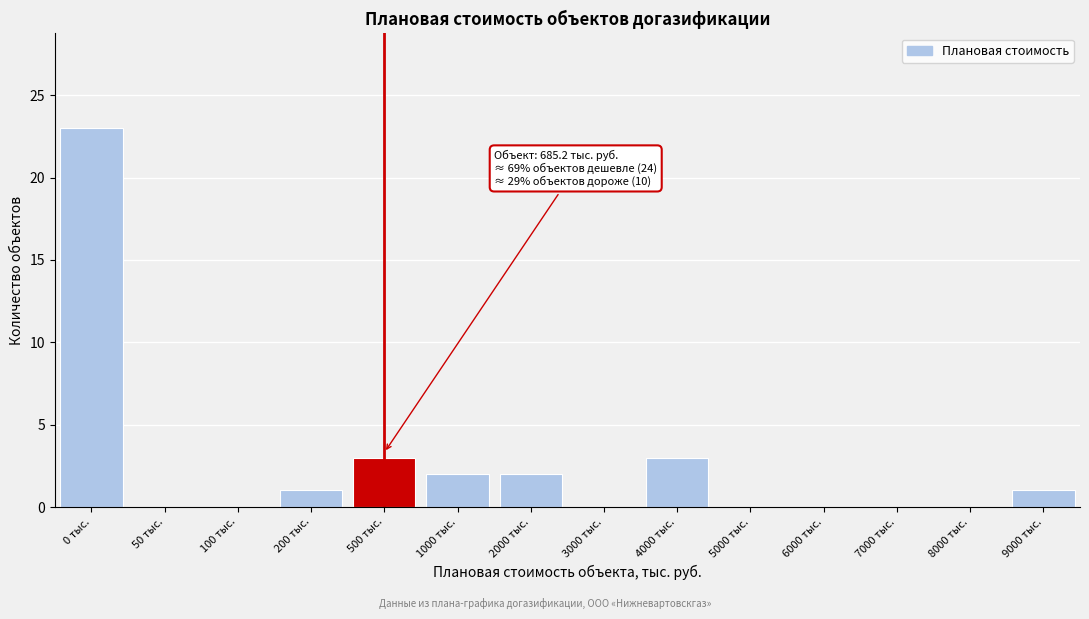

Reading left to right, transcribe all the data shown in this chart.

0 тыс.=23	50 тыс.=0	100 тыс.=0	200 тыс.=1	500 тыс.=3	1000 тыс.=2	2000 тыс.=2	3000 тыс.=0	4000 тыс.=3	5000 тыс.=0	6000 тыс.=0	7000 тыс.=0	8000 тыс.=0	9000 тыс.=1